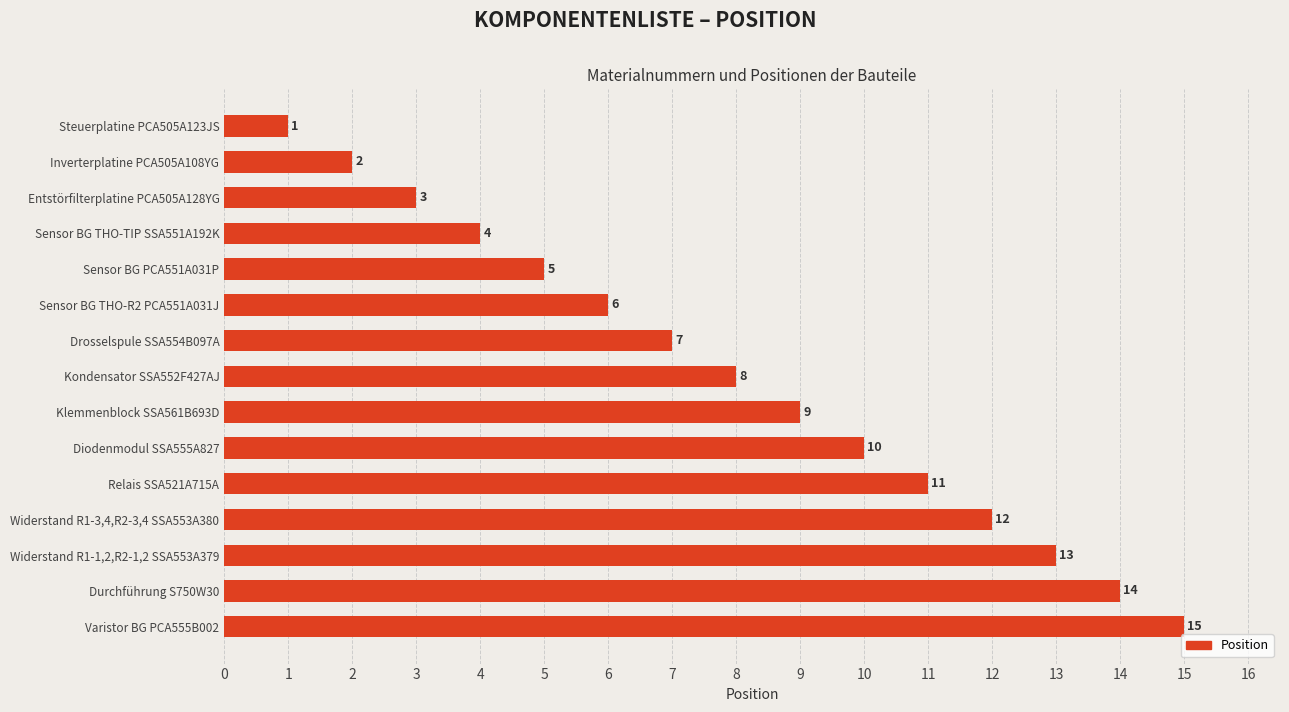

What is the label of the 14th bar from the bottom?

Inverterplatine PCA505A108YG